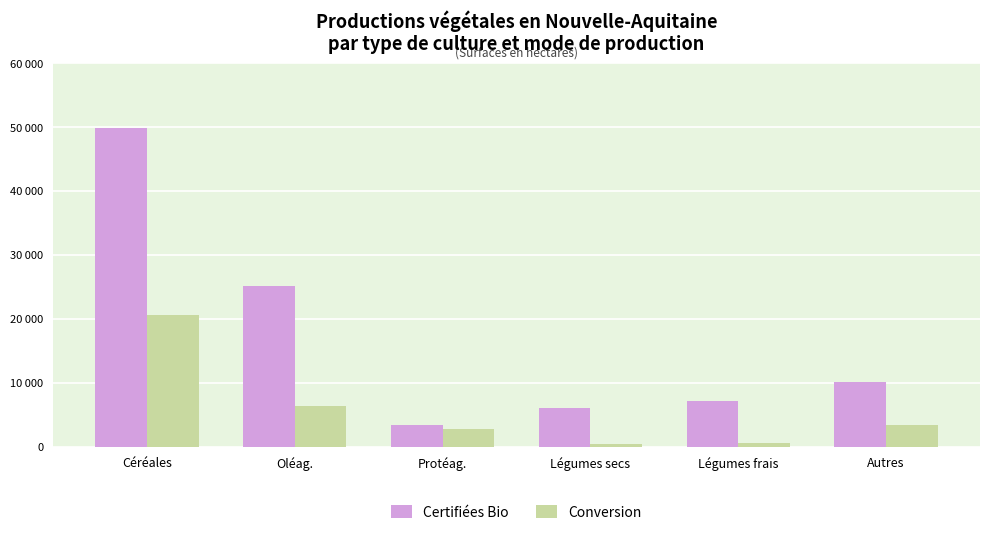

What are all the series names shown in the legend?

Certifiées Bio, Conversion